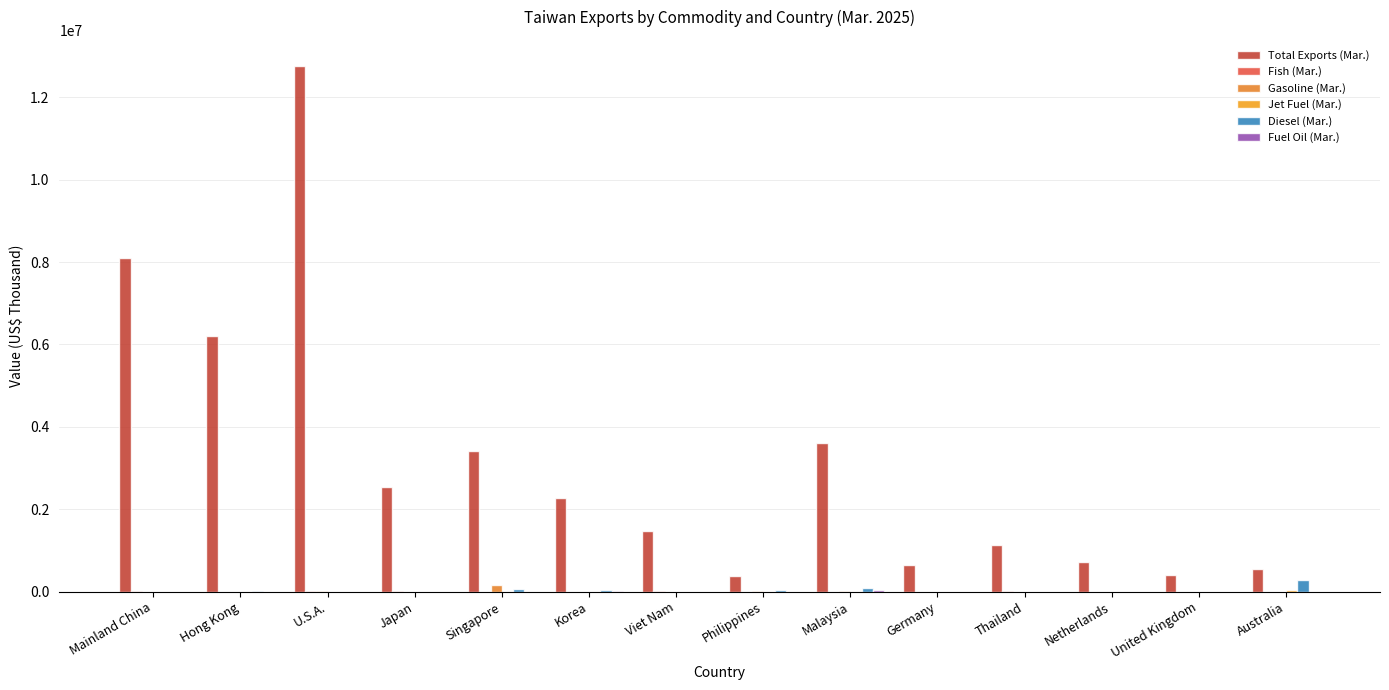

How many groups of bars are there?

14